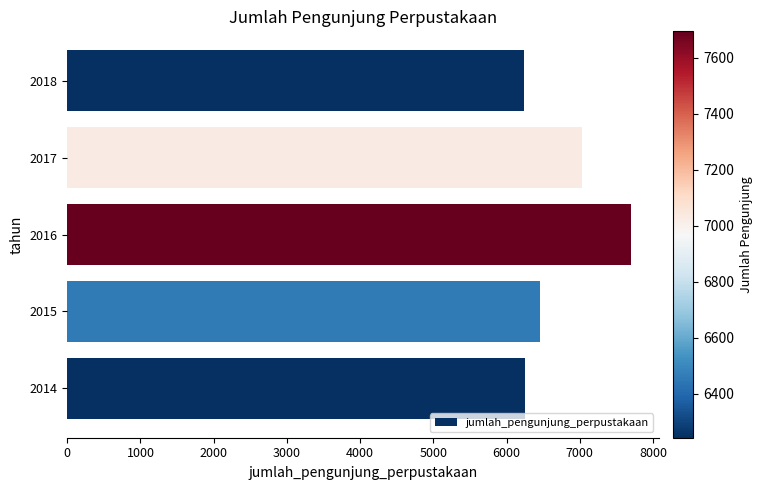

True or false: the data shows 6243 at 2018.

True